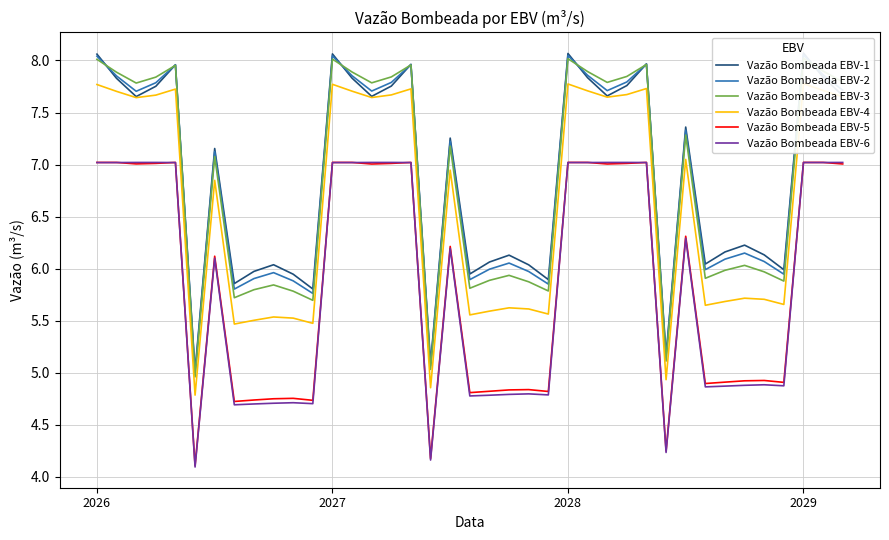

List the series in order of their peak value, highest first.

Vazão Bombeada EBV-1, Vazão Bombeada EBV-2, Vazão Bombeada EBV-3, Vazão Bombeada EBV-4, Vazão Bombeada EBV-5, Vazão Bombeada EBV-6